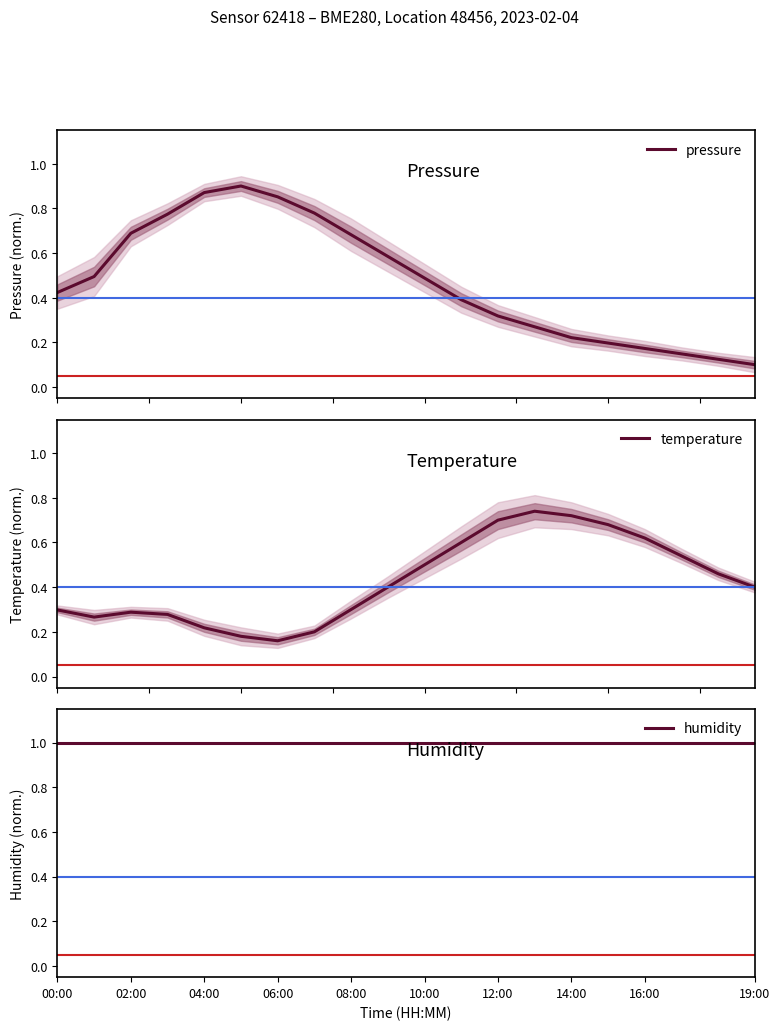

Which series ends up on top after the final intersection of pressure and temperature?

temperature